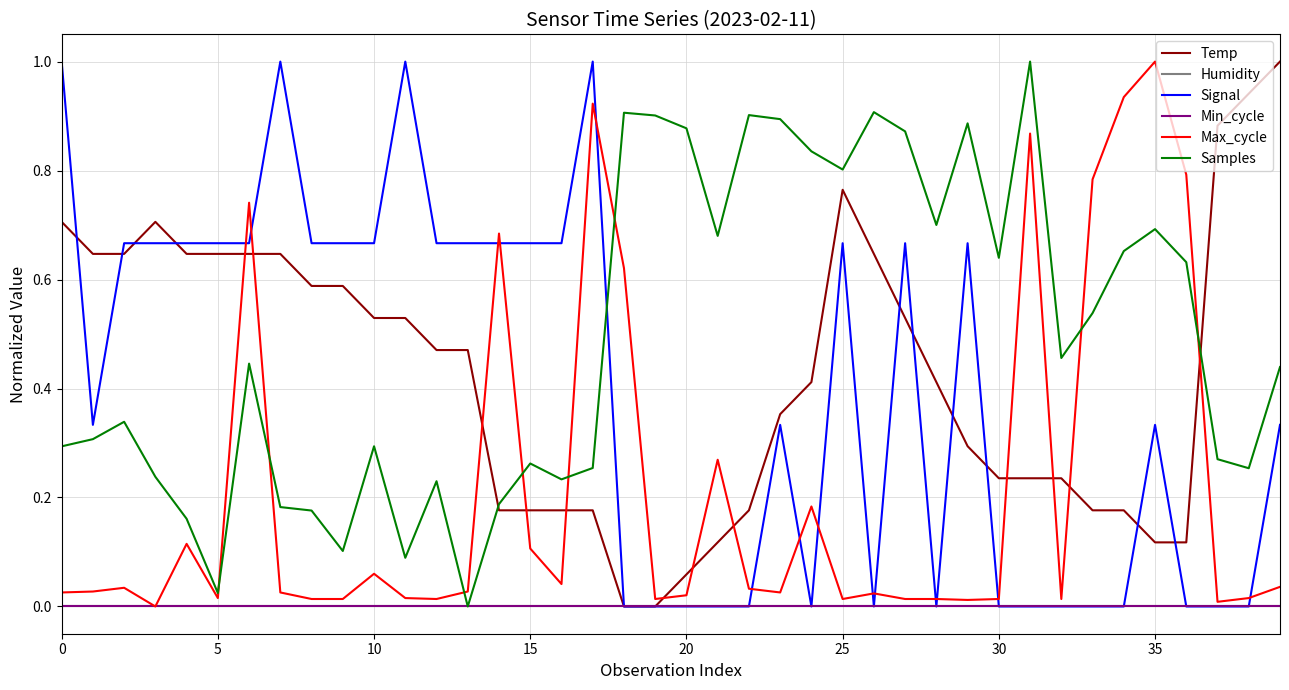

Does the chart display data point markers on the line(s)?

No